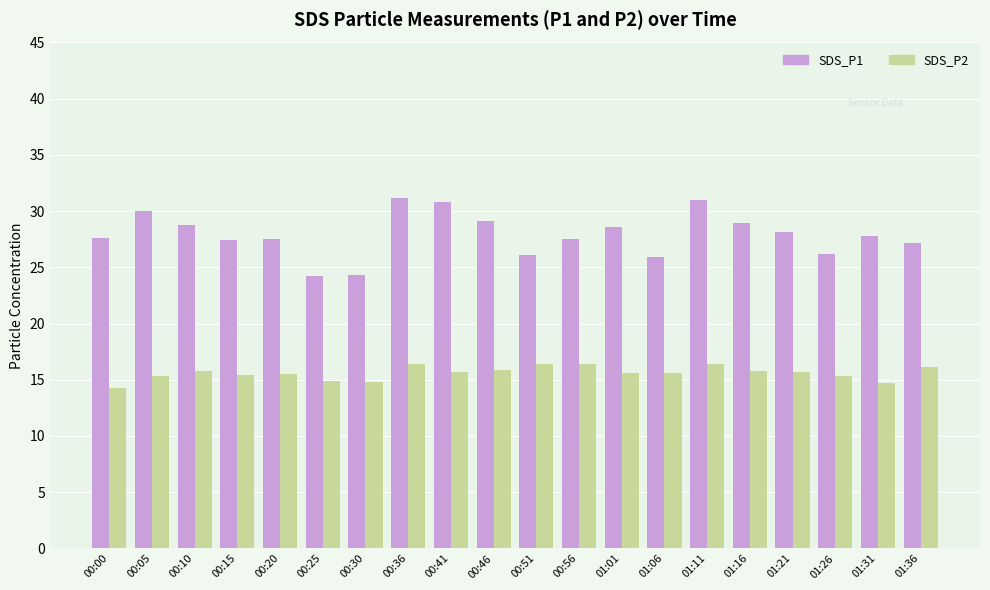

Which series has the largest total across all categories?

SDS_P1